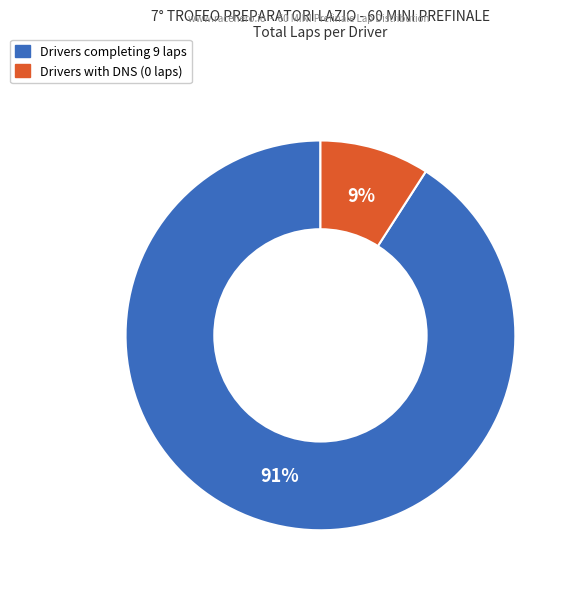

To the nearest percent, what is the difference between the largest and smallest slice percentages?

82%